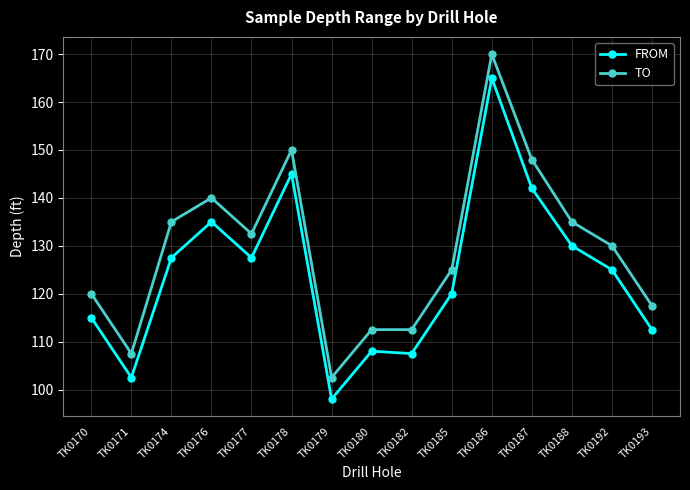

What is the average value of the TO series?

129.2